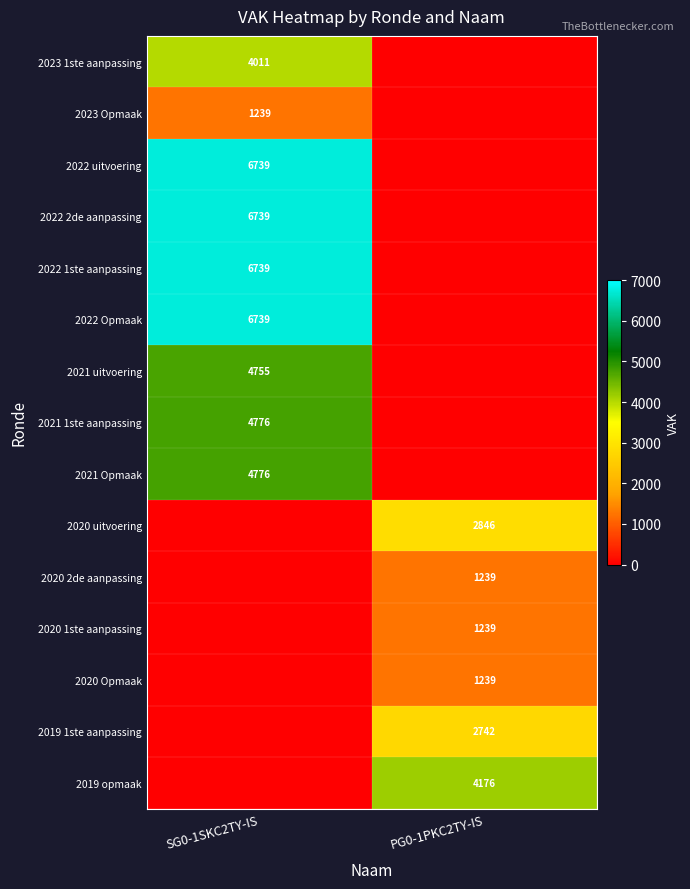

Which label corresponds to the smallest value in the chart?

PG0-1PKC2TY-IS